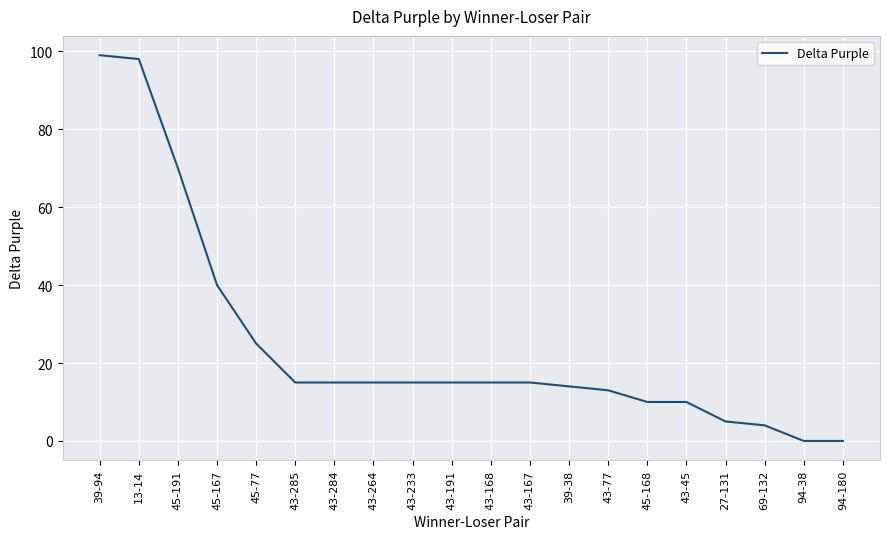

How many series are shown in this chart?

1